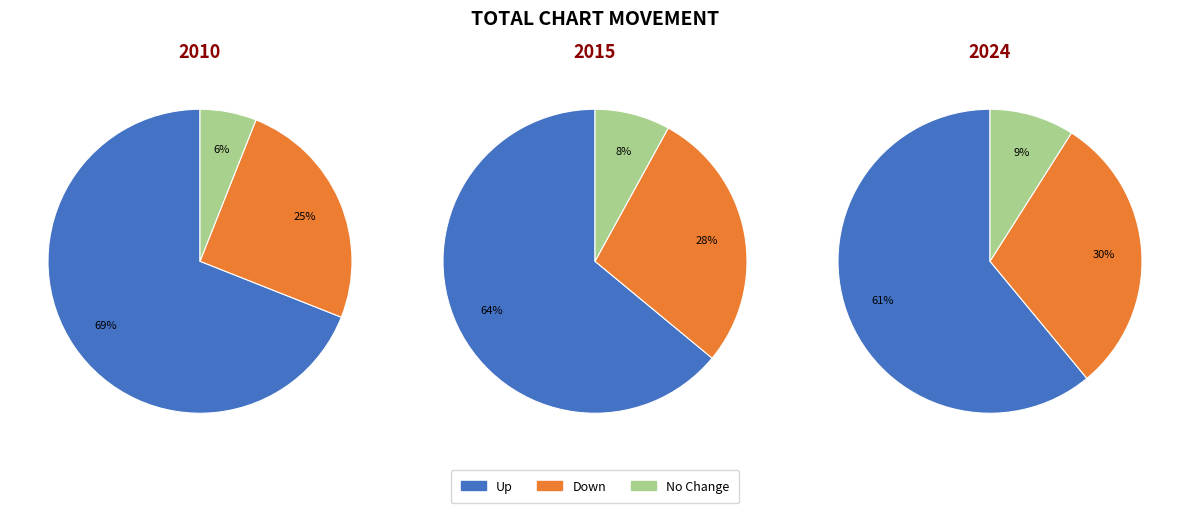

Does any single category account for the majority?

Yes